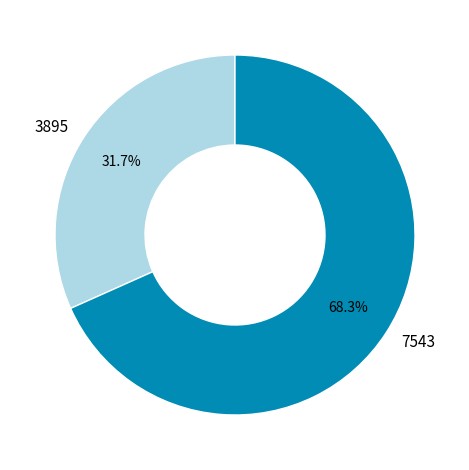

How much of the chart is everything except 3895?

68.3%